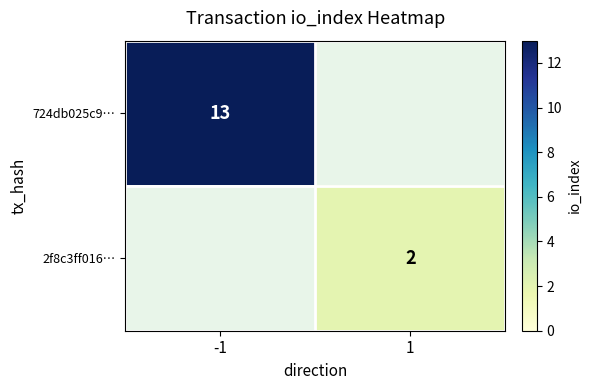

The 2f8c3ff016… series shows 1 at 1. True or false?

False